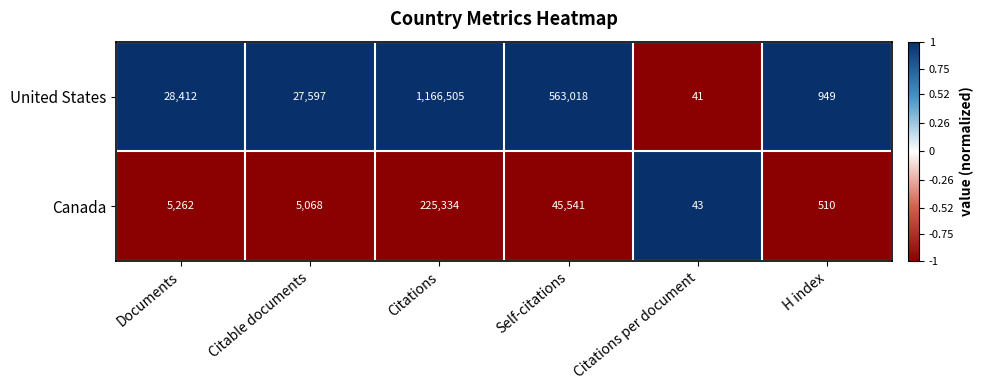

At which label does United States reach its minimum?

Citations per document